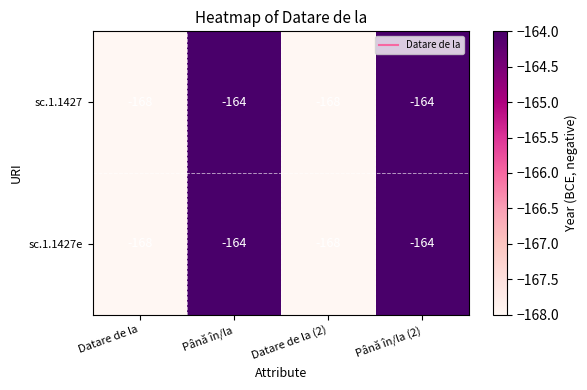

Is it true that sc.1.1427 equals -168 at Datare de la?

True